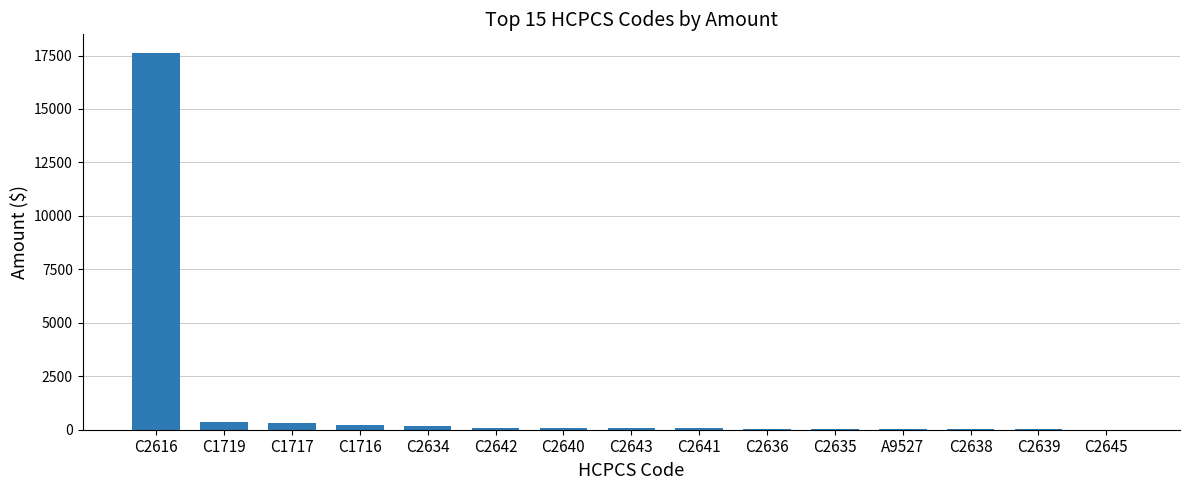

How many values exceed 81?

8